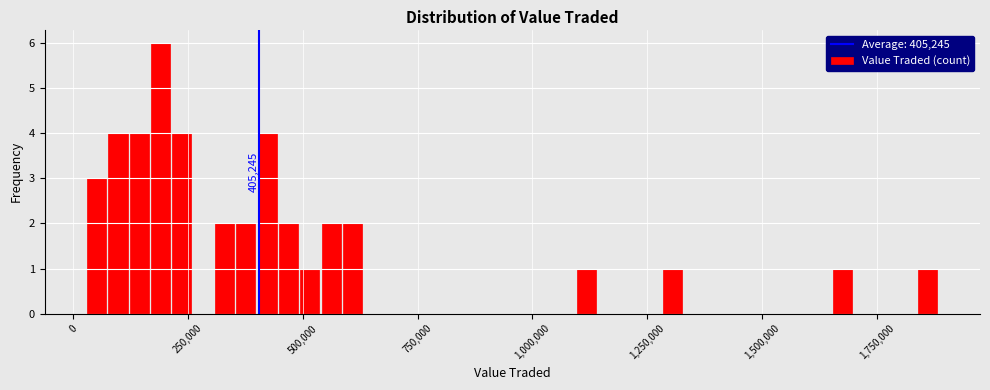

Around what value on the x-axis is the tallest bar? Give the approximate position of its centre, as read against the axis.

200000